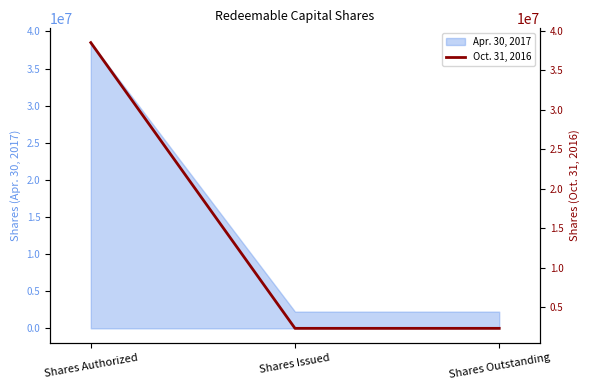

List the labels in order of value, largest first.

Shares Authorized, Shares Issued, Shares Outstanding